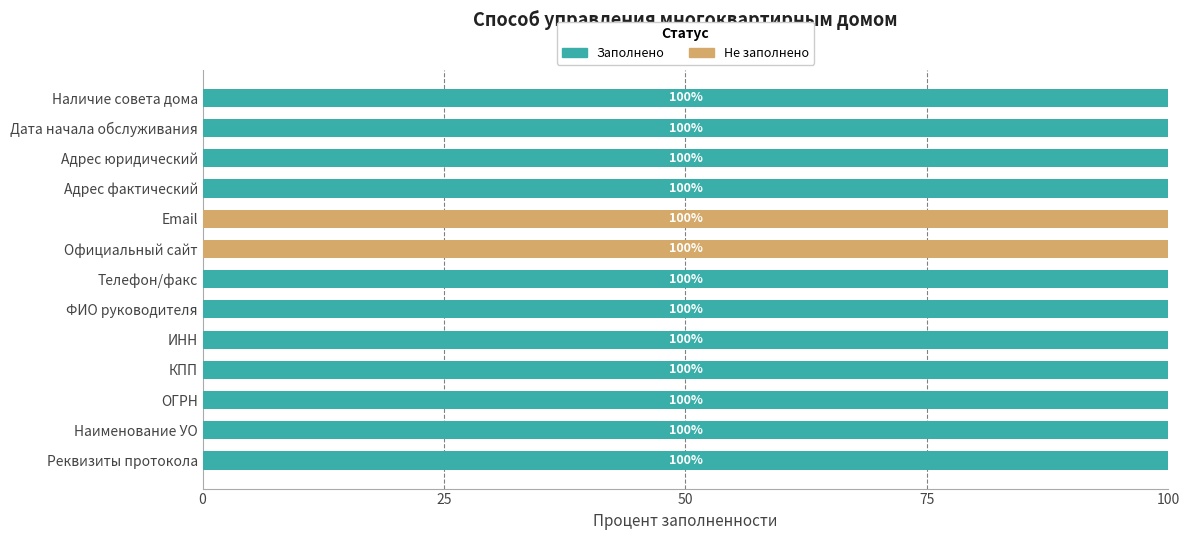

List the series in order of their peak value, lowest first.

Заполнено, Не заполнено